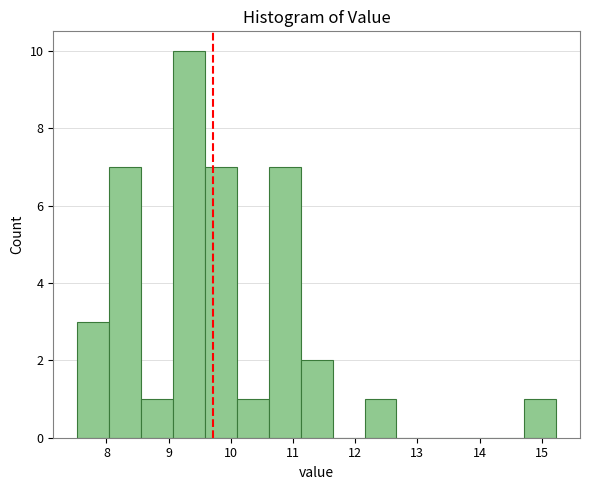

Which range on the x-axis has the tallest bar?

9.1 to 9.6